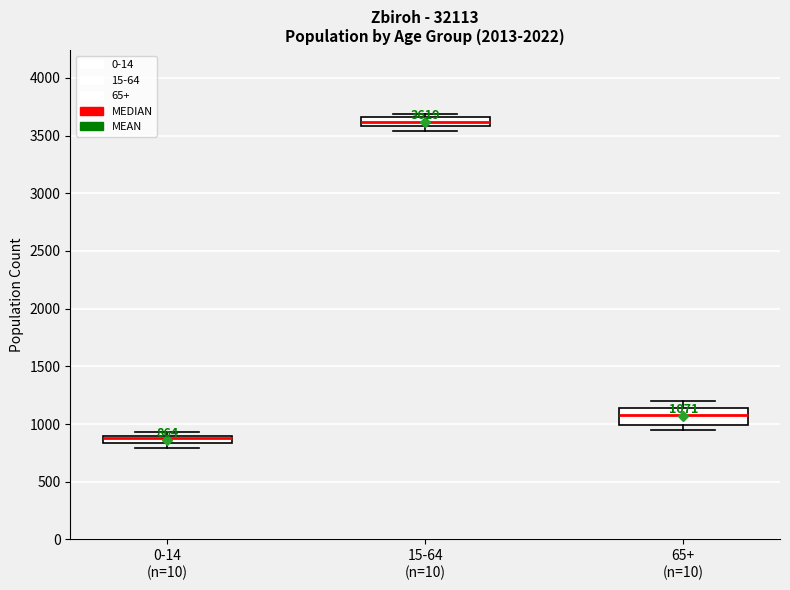

Which box's median line is the lowest?

0-14 (n=10)